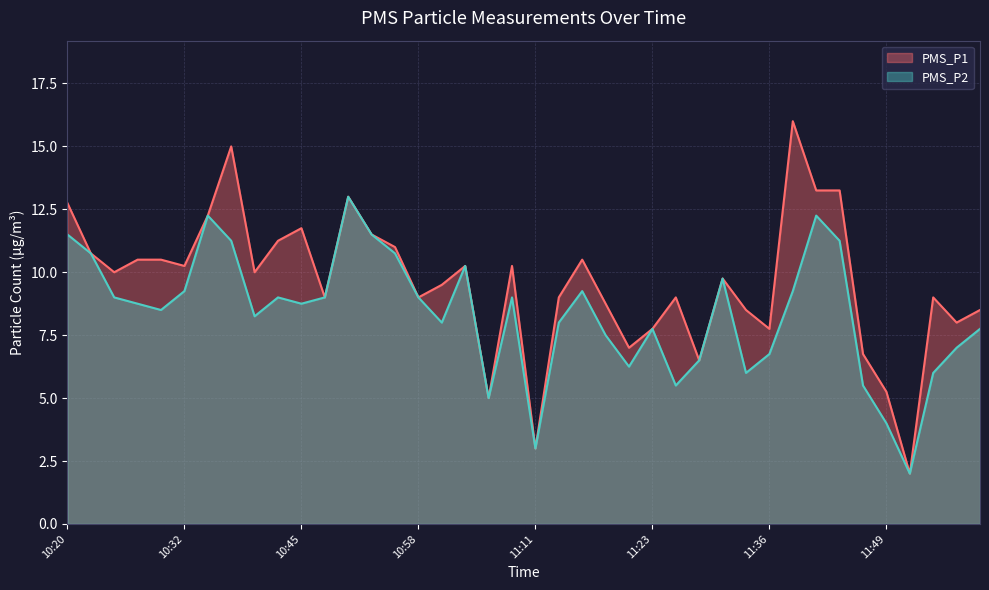

What is the label of the 18th point from the right?

11:16